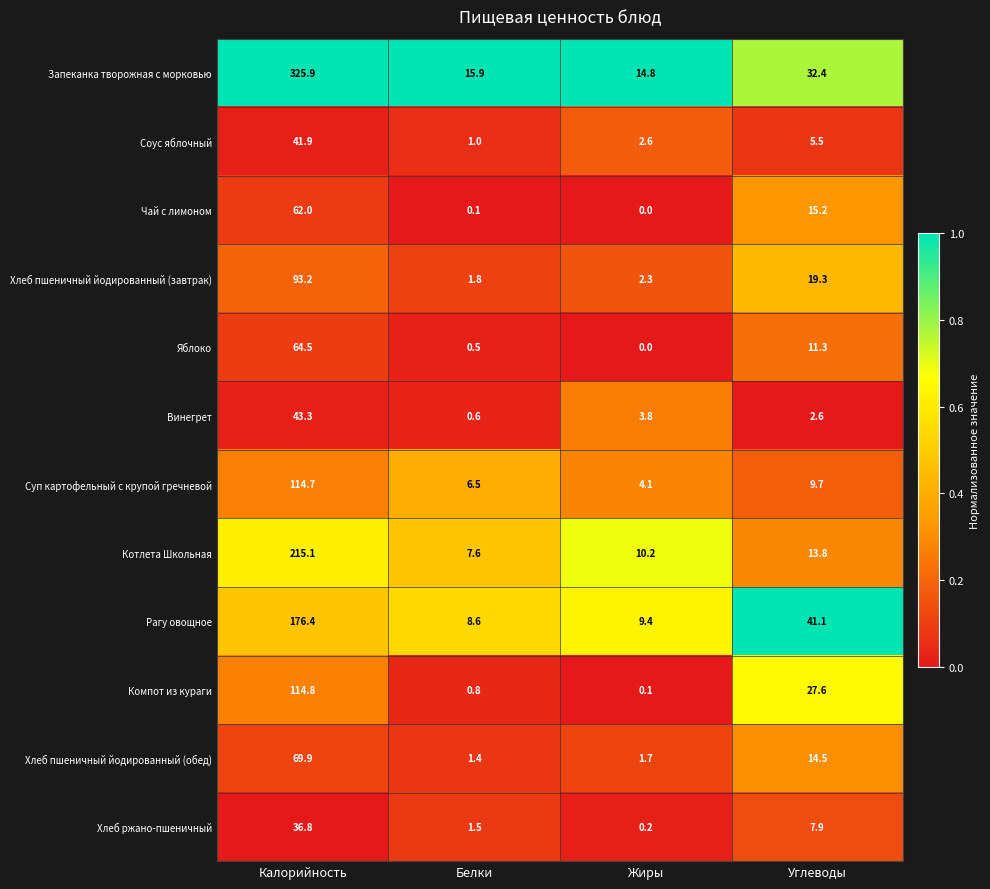

At which label is Яблоко closest to 32?

Углеводы